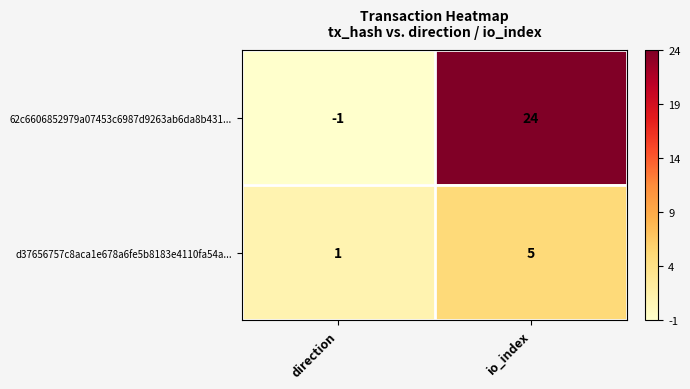

List the series in order of their peak value, lowest first.

d37656757c8aca1e678a6fe5b8183e4110fa54a..., 62c6606852979a07453c6987d9263ab6da8b431...